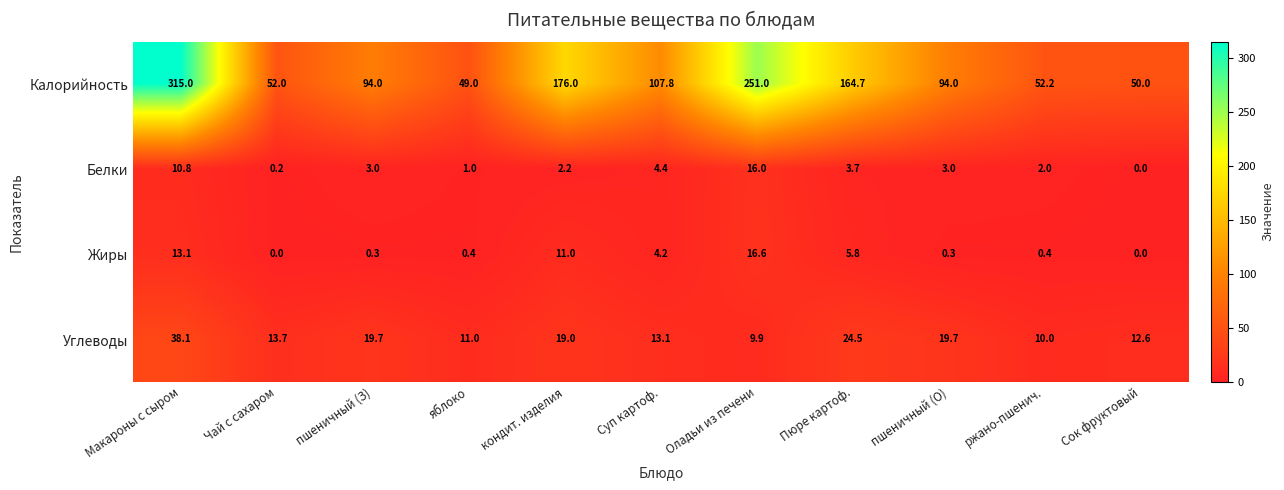

What is the difference between the Жиры values at Пюре картоф. and Сок фруктовый?

5.8